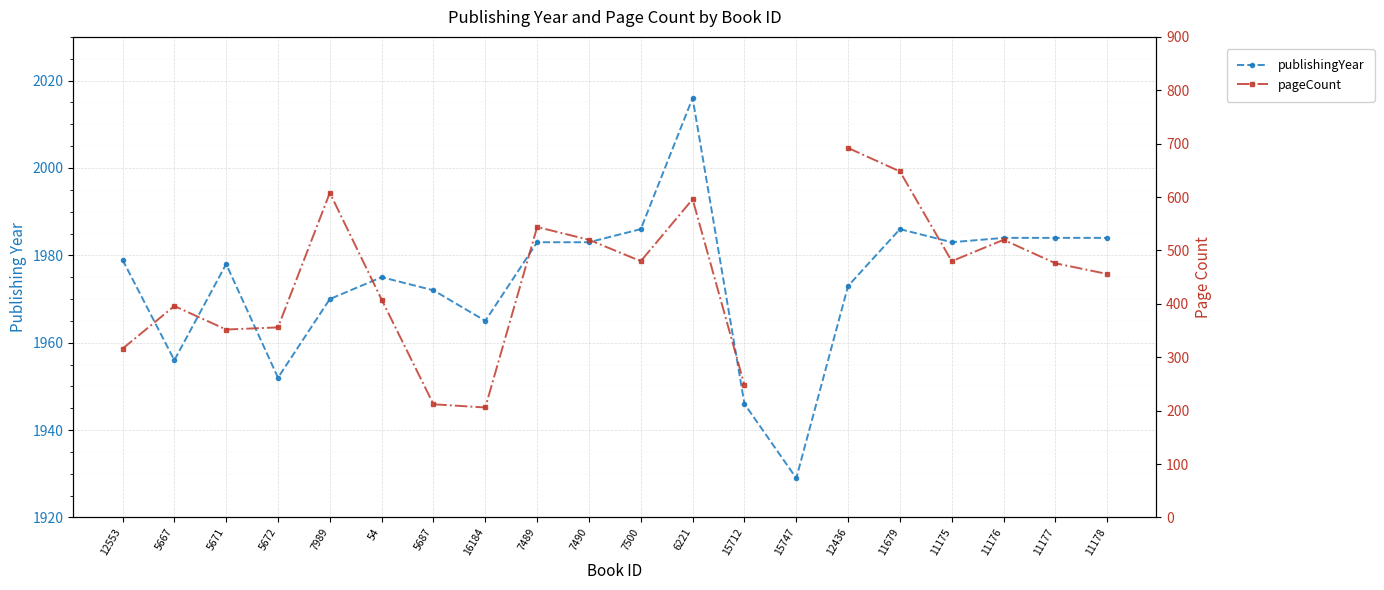

What is the approximate value of publishingYear at 12553?

1979.0